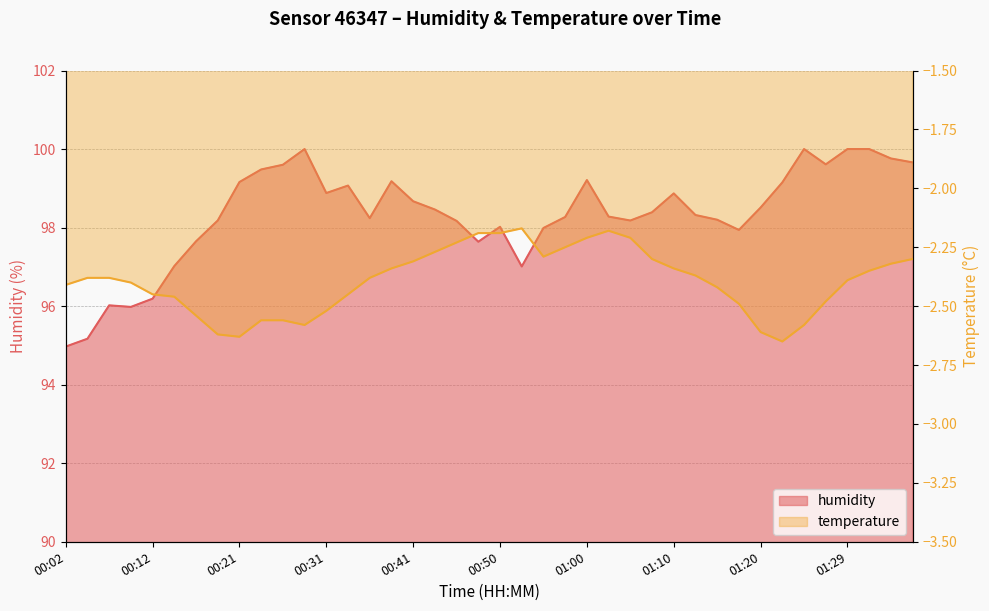

List the labels in order of humidity value, smallest first.

00:02, 00:04, 00:09, 00:07, 00:12, 00:53, 00:14, 00:48, 00:17, 01:17, 00:55, 00:50, 00:46, 00:19, 01:05, 01:15, 00:36, 00:58, 01:03, 01:12, 01:07, 00:43, 01:20, 00:41, 01:10, 00:31, 00:33, 01:22, 00:21, 00:38, 01:00, 00:24, 00:26, 01:27, 01:37, 01:34, 00:29, 01:24, 01:29, 01:32